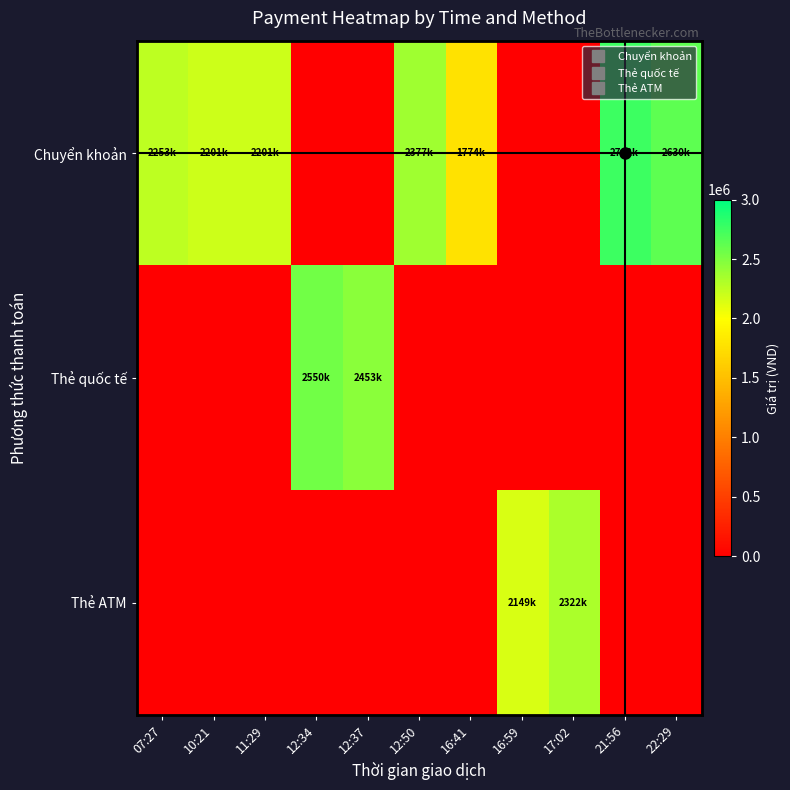

List the series in order of their peak value, highest first.

Chuyển khoản, Thẻ quốc tế, Thẻ ATM